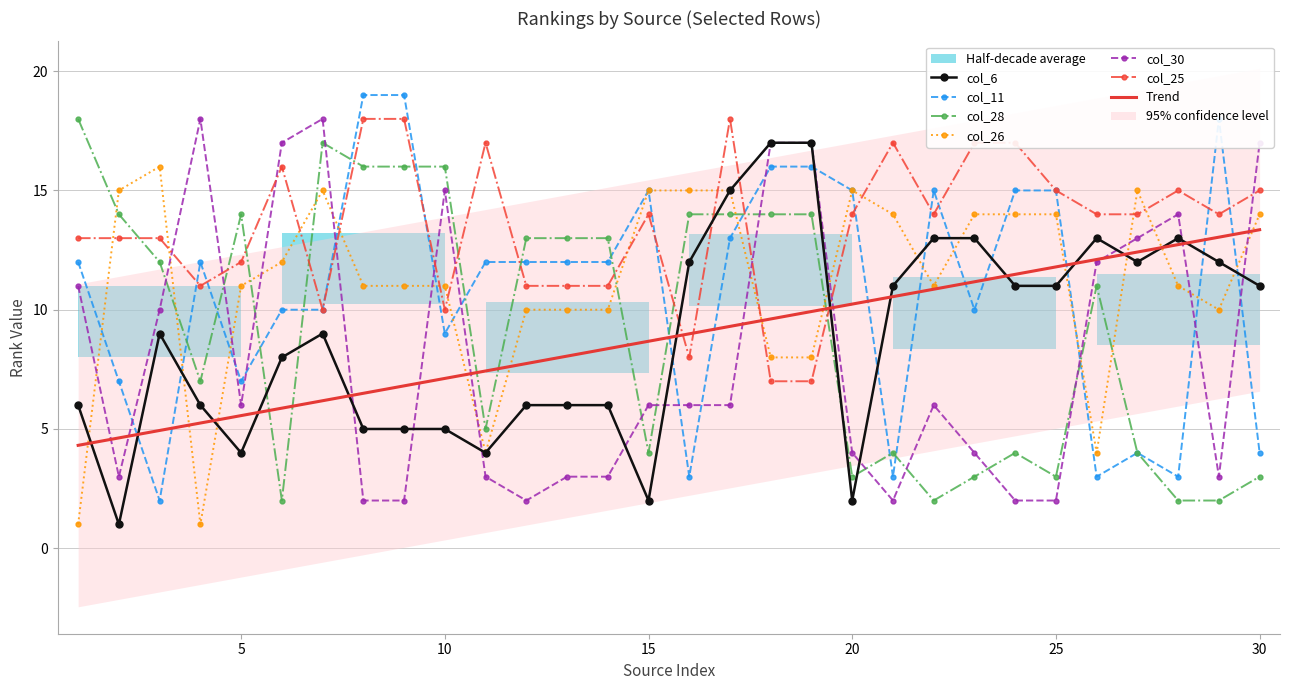

What is the highest value of the col_28 series?

18.0